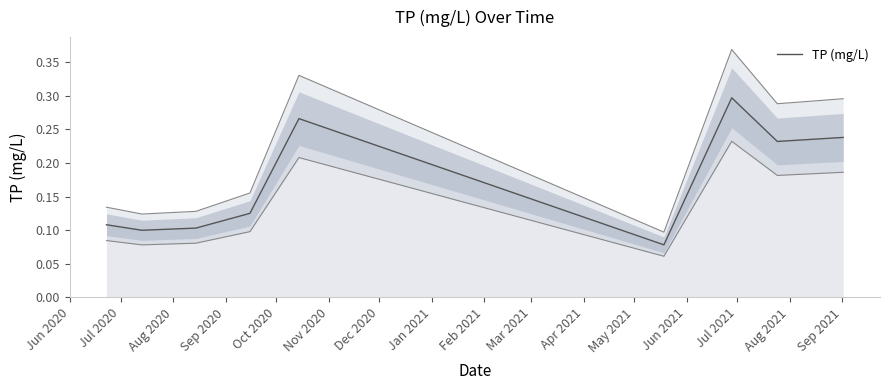

True or false: the data shows 0.1 at Dec 2020.

False